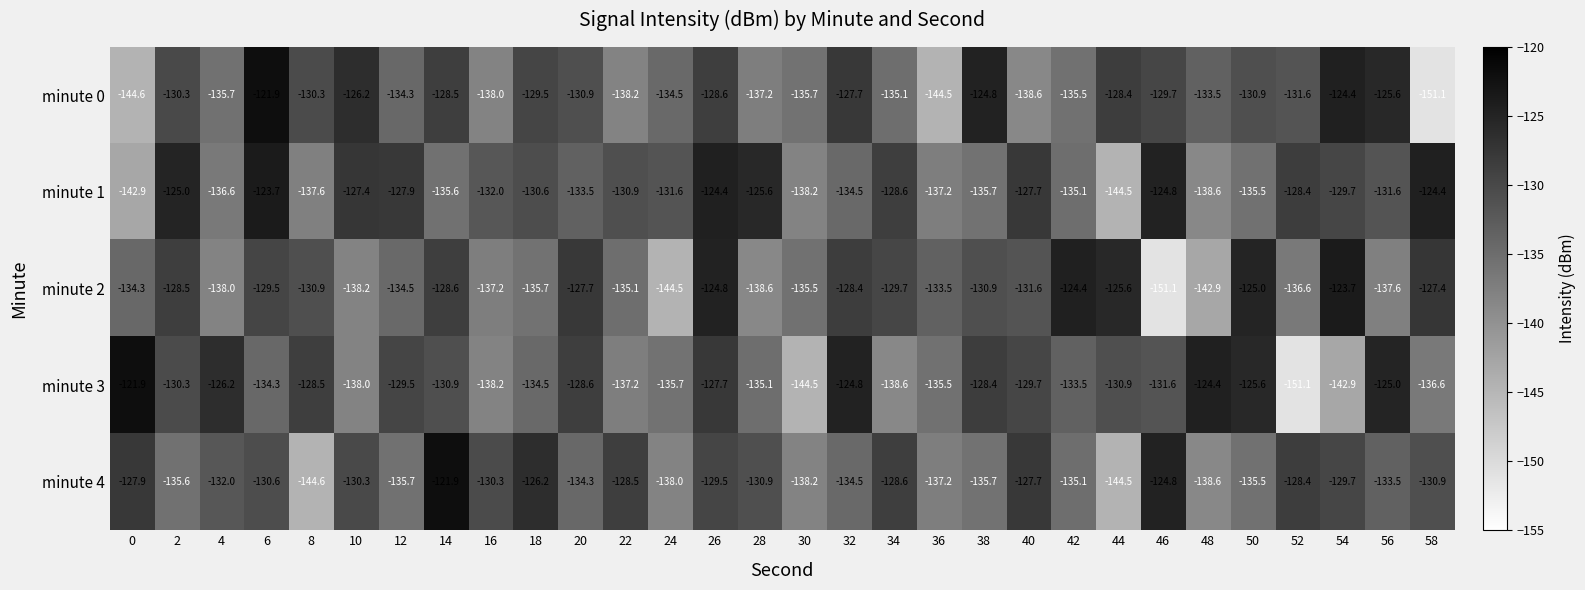

At how many categories does at least one series exceed -137?

30